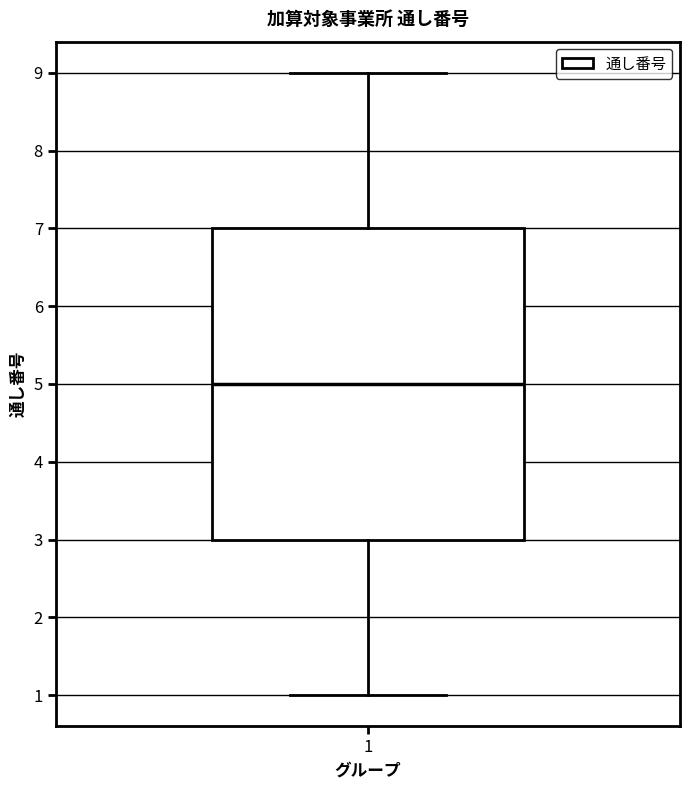

Transcribe this box plot: give where the median line is, the range the box spans, and where the two whiskers end, as read against the y-axis. The values are not printed on the chart, so give them approximately, as read against the axis.

median 5, box 3 to 7, whiskers 1 to 9